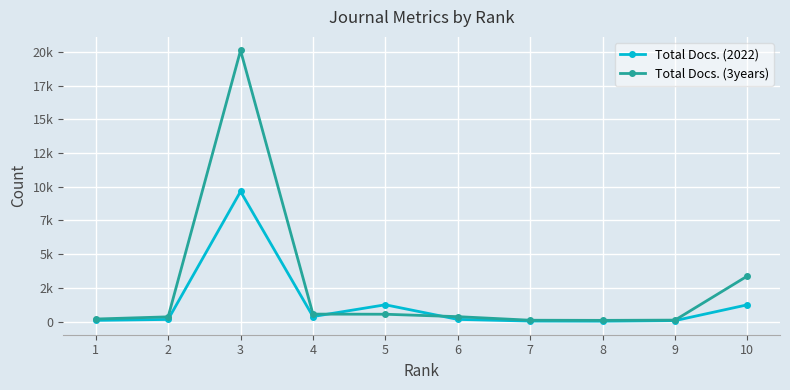

Which series ends up on top after the final intersection of Total Docs. (3years) and Total Docs. (2022)?

Total Docs. (3years)